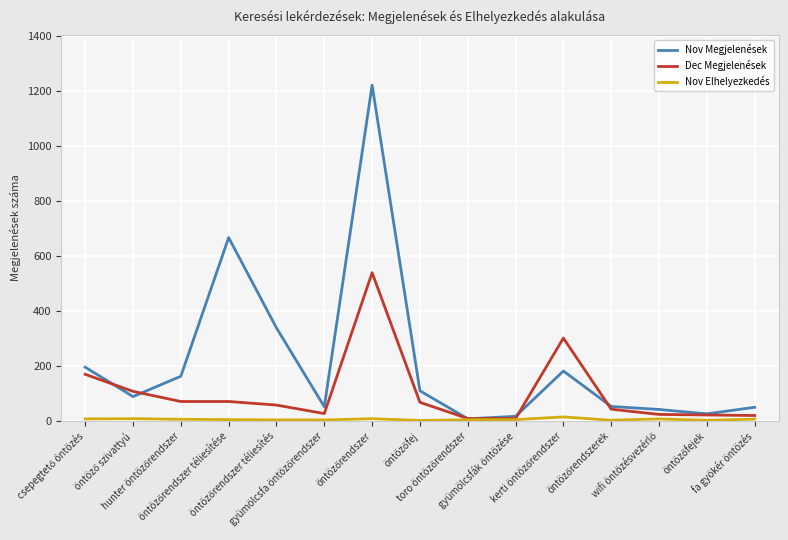

Which series has the largest total across all categories?

Nov Megjelenések